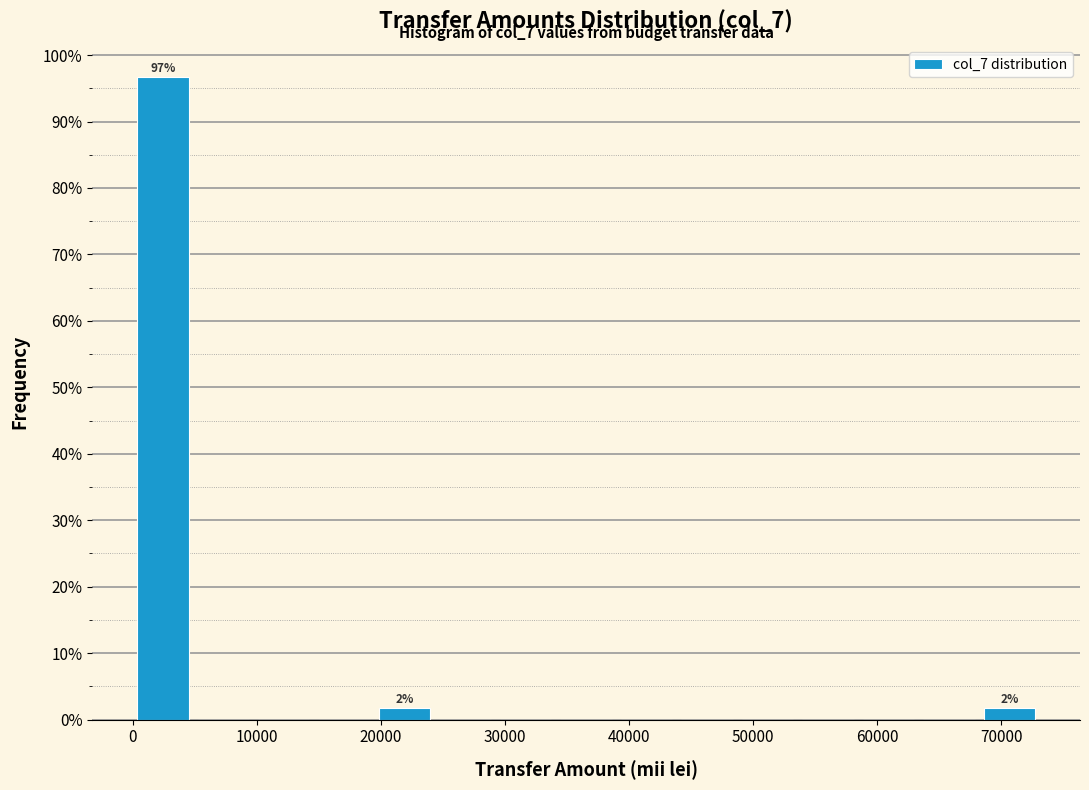

Which range on the x-axis has the tallest bar?

0 to 5000